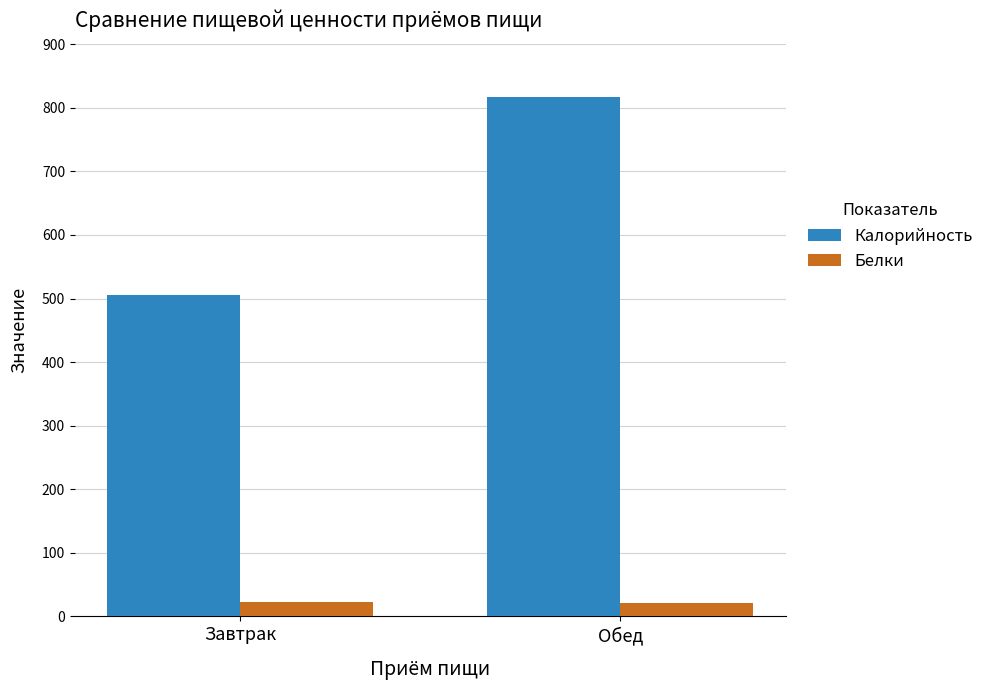

What is the maximum value for Белки?

22.3